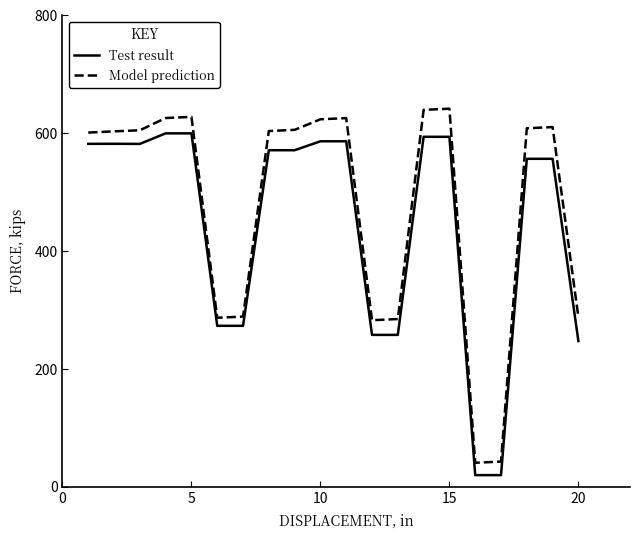

What is the minimum value shown in the chart?

20.0